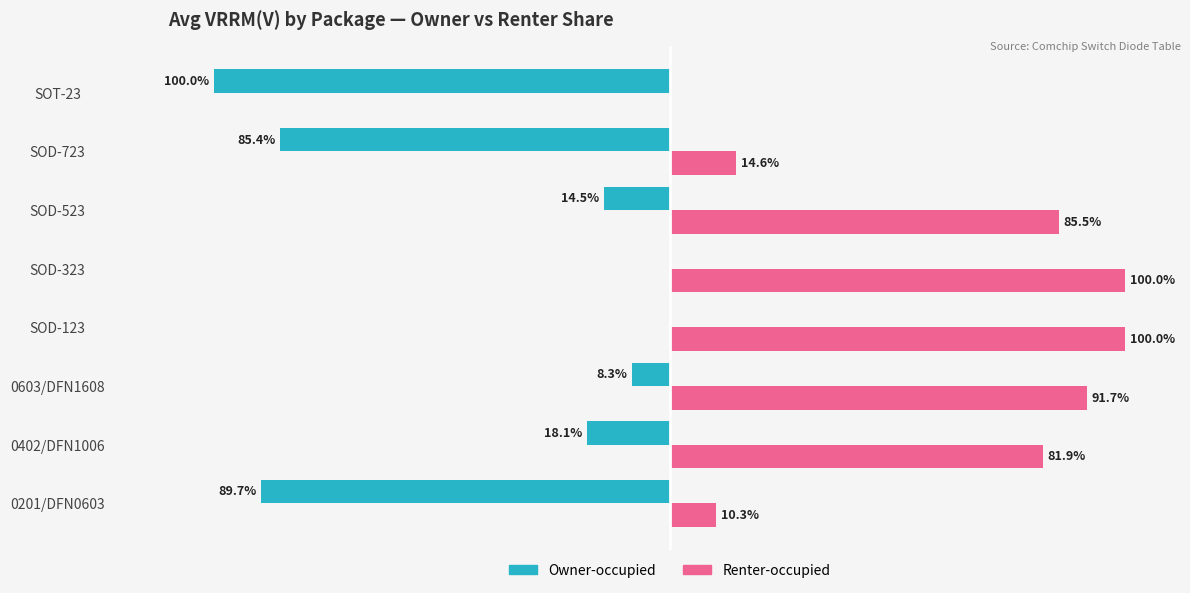

Is the value of Renter-occupied at 0201/DFN0603 greater than the value of Owner-occupied at SOD-323?

Yes